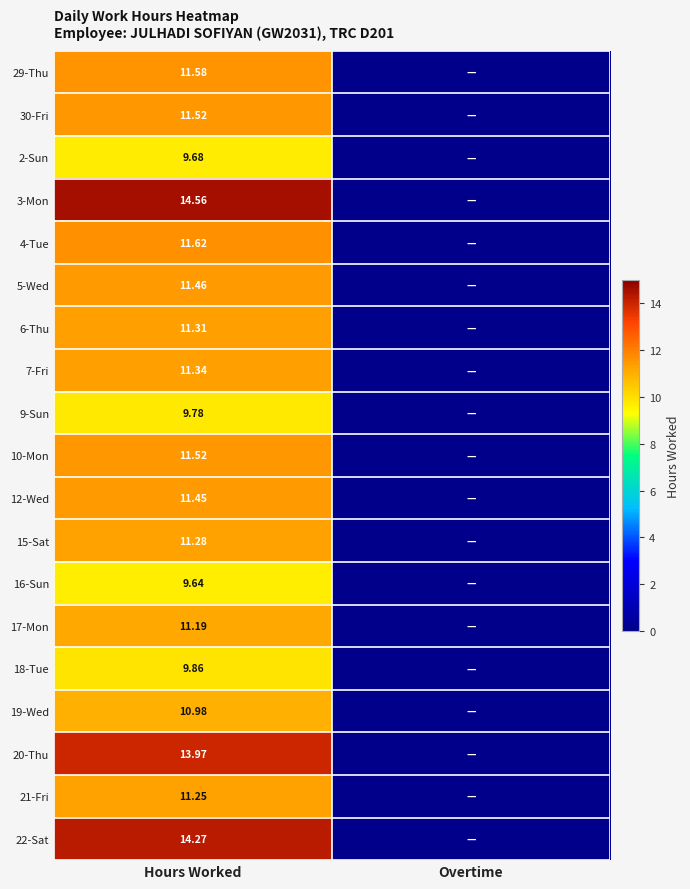

Is the value of 29-Thu at Hours Worked greater than the value of 6-Thu at Hours Worked?

Yes